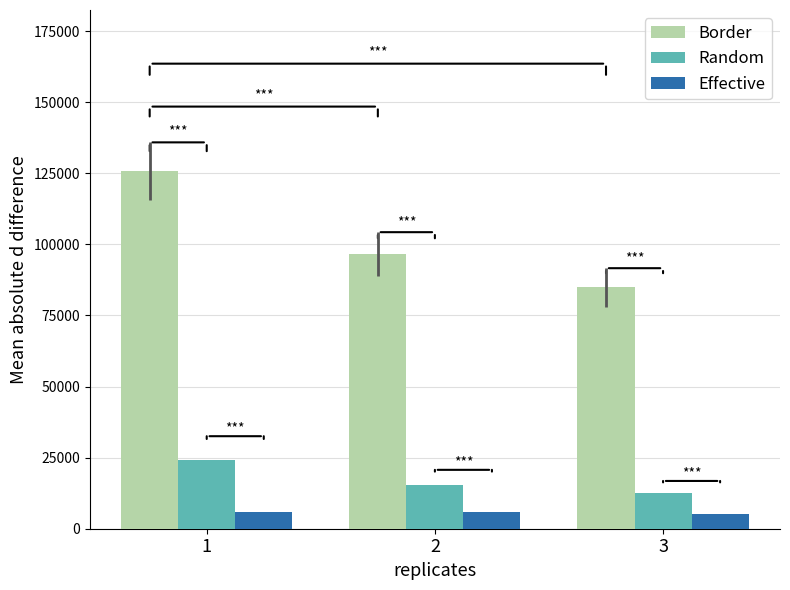

The value of Border at 1 is 224637.2. True or false?

False